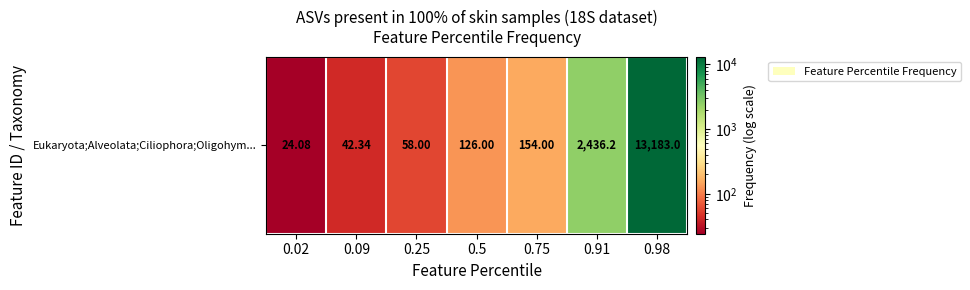

Between 0.75 and 0.02, which is larger?

0.75